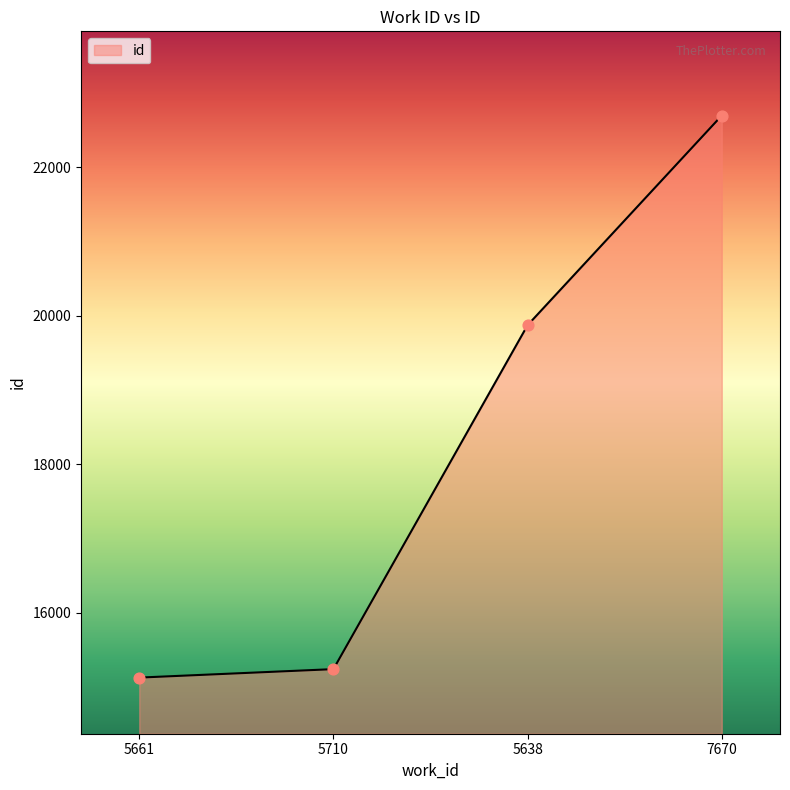

Between 5710 and 5638, which is larger?

5638